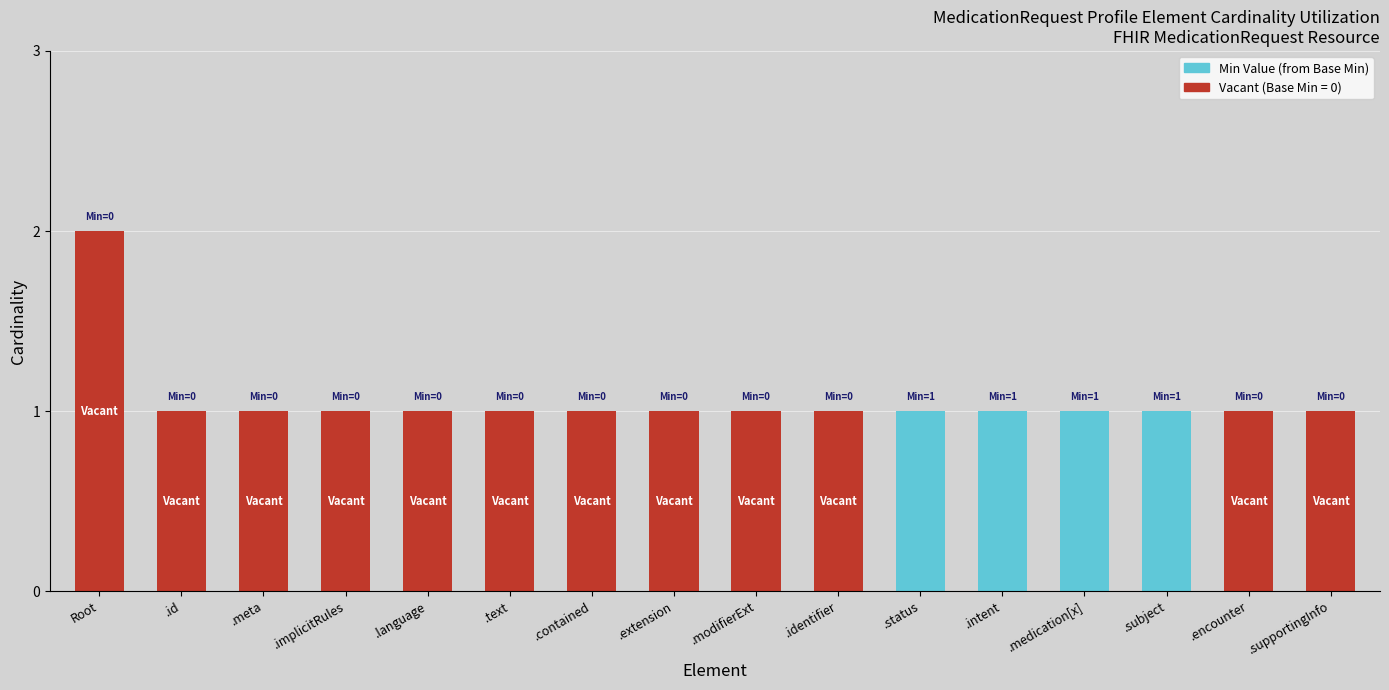

At which category is the sum across all series the highest?

Root